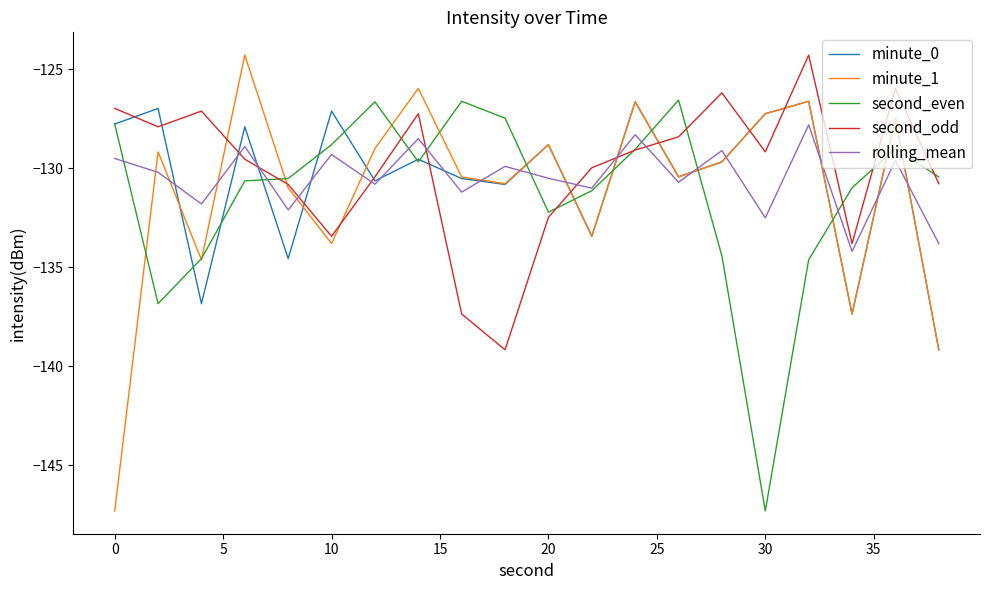

How many distinct data groups are displayed?

5